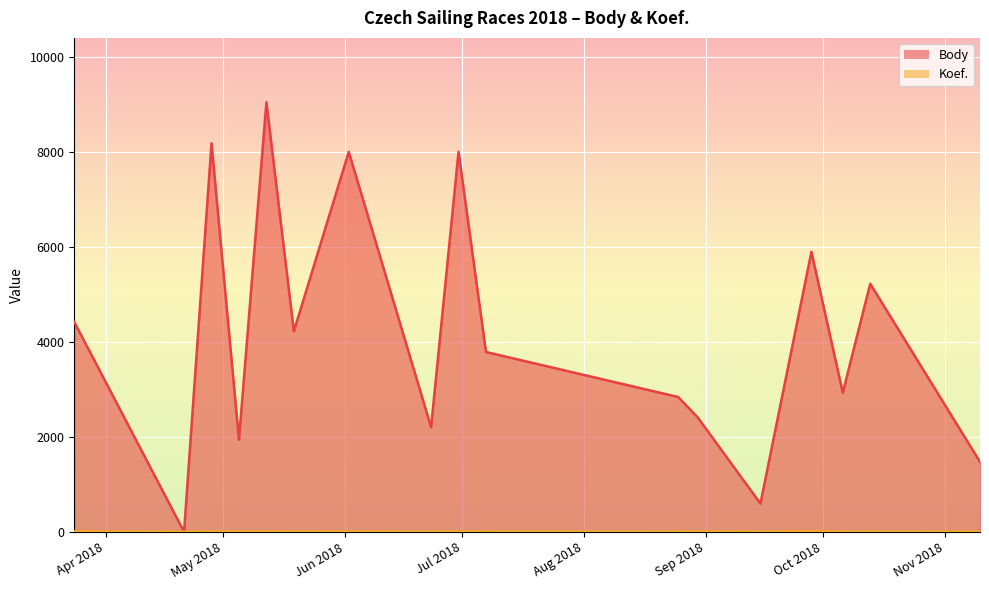

What is the spread (max minus min) of values at 2018-06-02?

7990